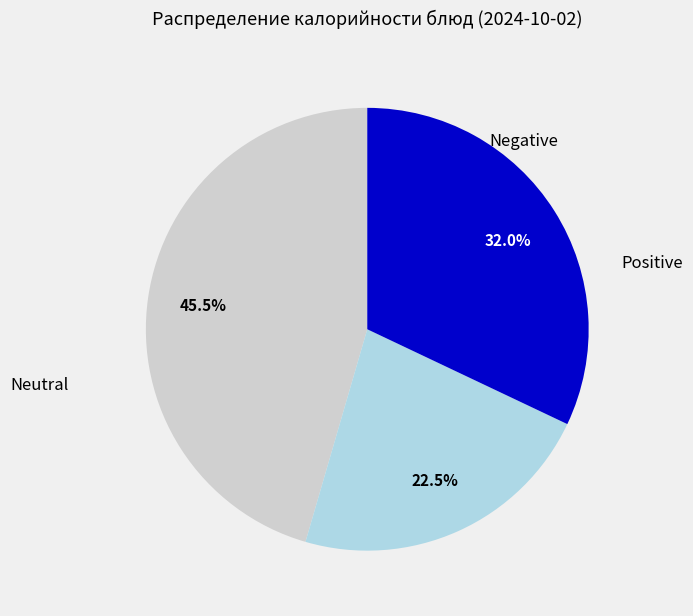

Is there a majority slice in this chart?

No